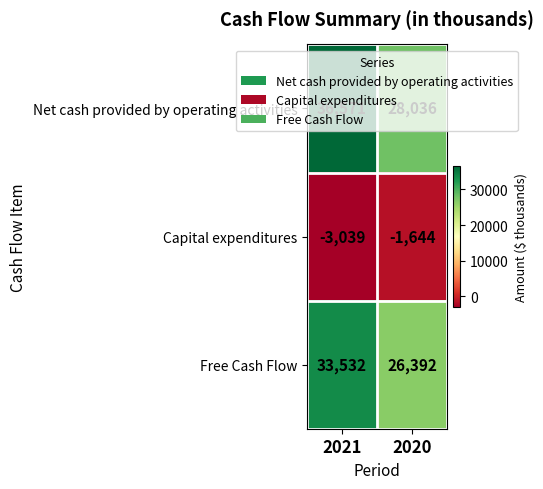

What is the total value across all series at 2020?

52784